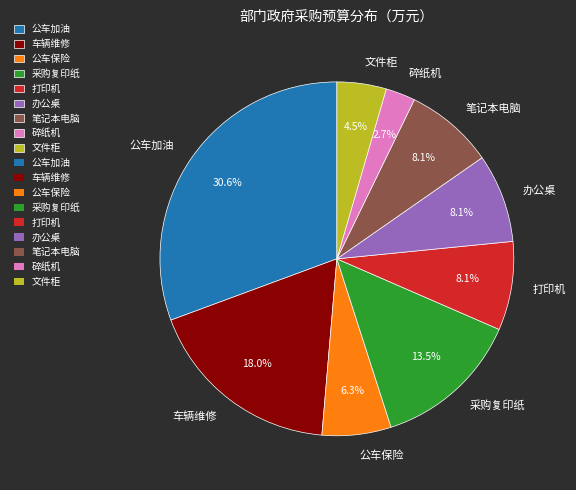

What is the smallest slice in the pie chart?

碎纸机